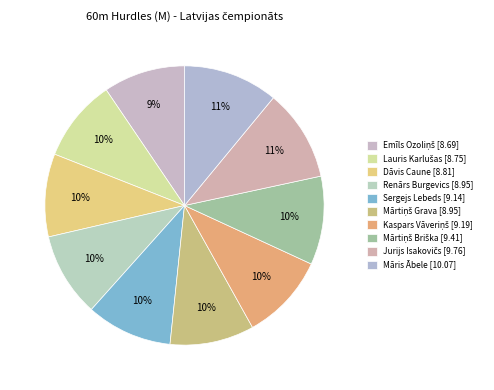

To the nearest percent, what is the average slice percentage?

10%